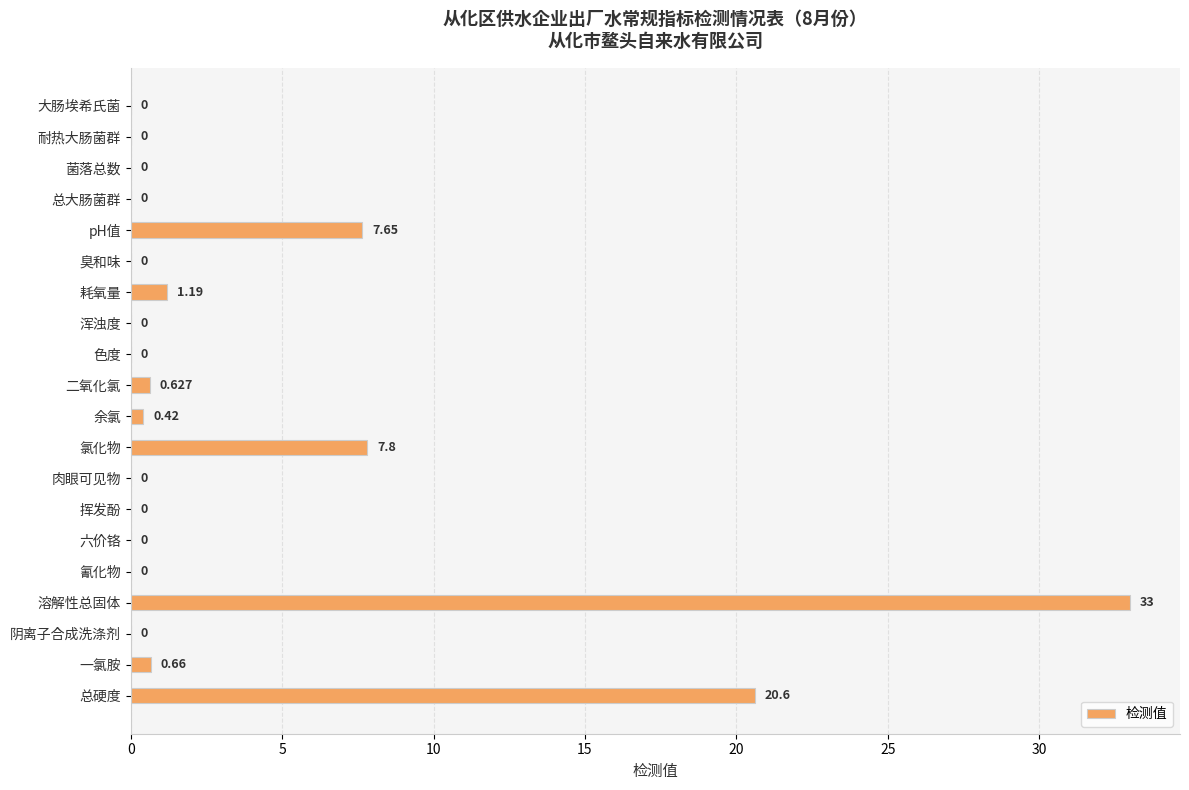

Between 一氯胺 and 总大肠菌群, which is larger?

一氯胺